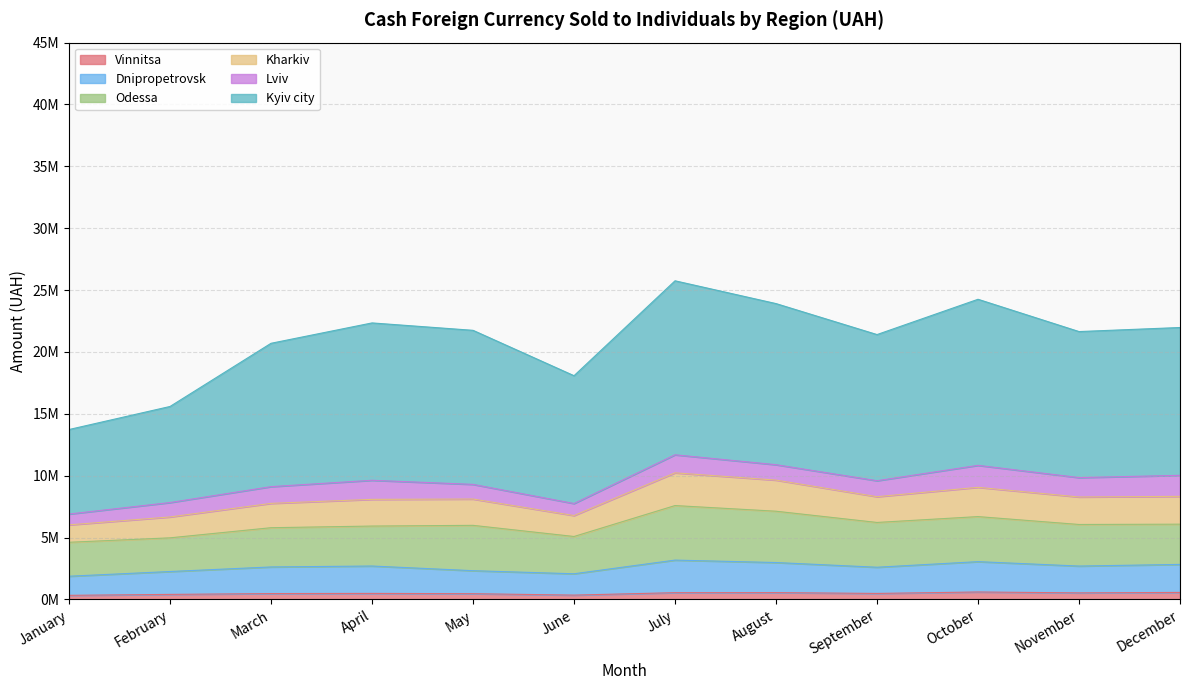

In Kharkiv, how many points are lower than both neighbors (excluding endpoints)?

3